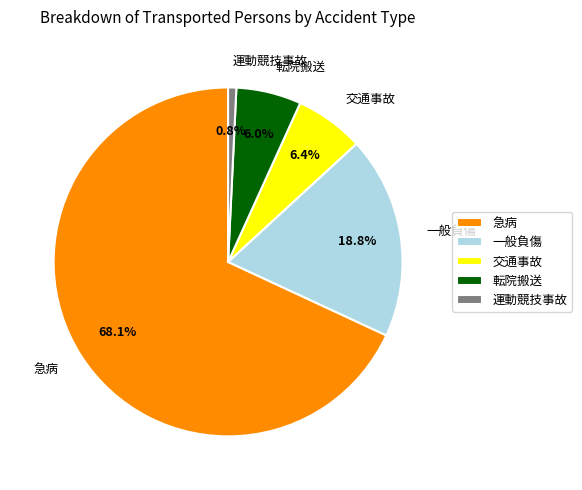

How many slices are in this pie chart?

5